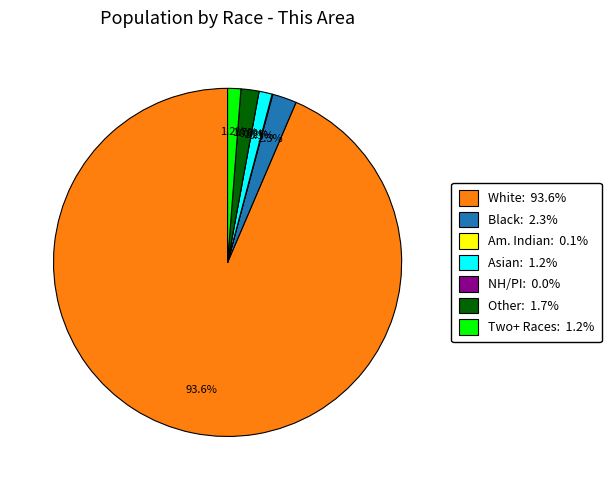

Is it true that Black or African American alone is 11% of the pie?

False